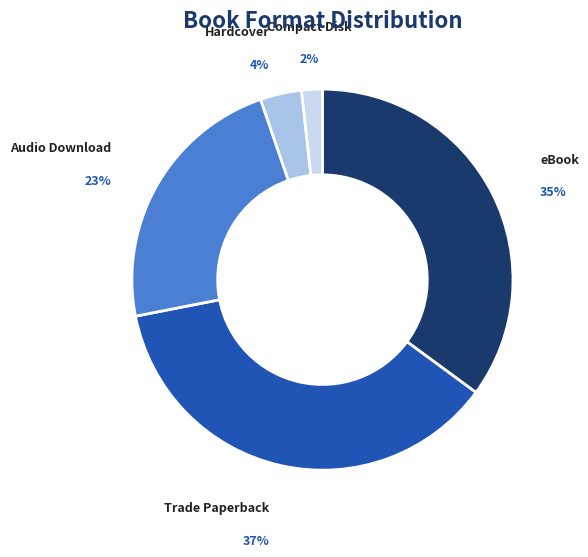

Is there any slice that represents more than half of the pie?

No